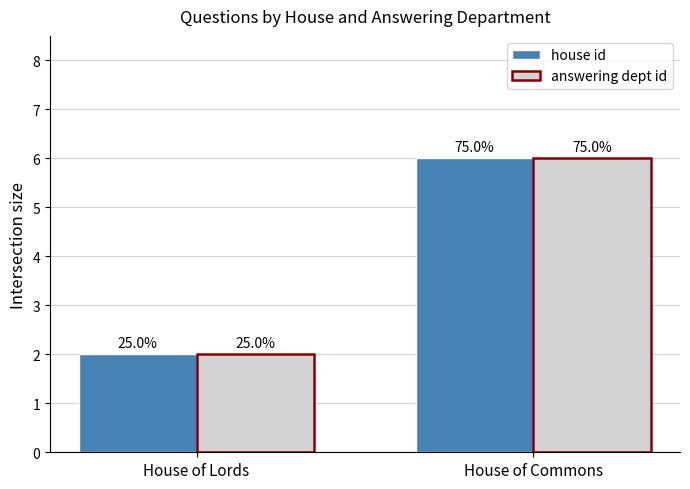

Reading left to right, what are all the values shown in this chart?

house id: 2	6
answering dept id: 2	6